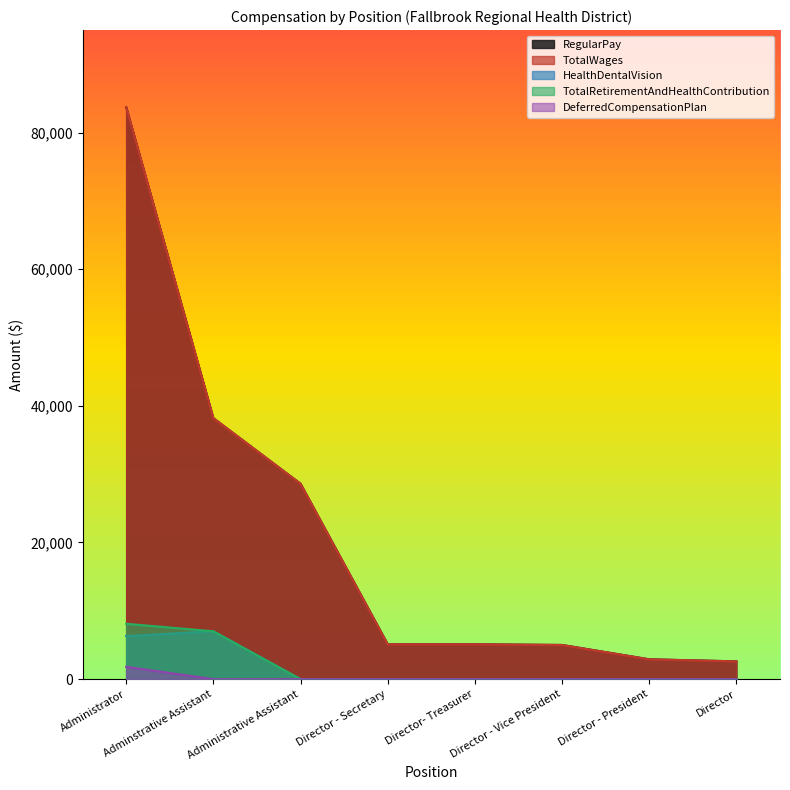

True or false: HealthDentalVision has a value of 6300 at Administrator.

True